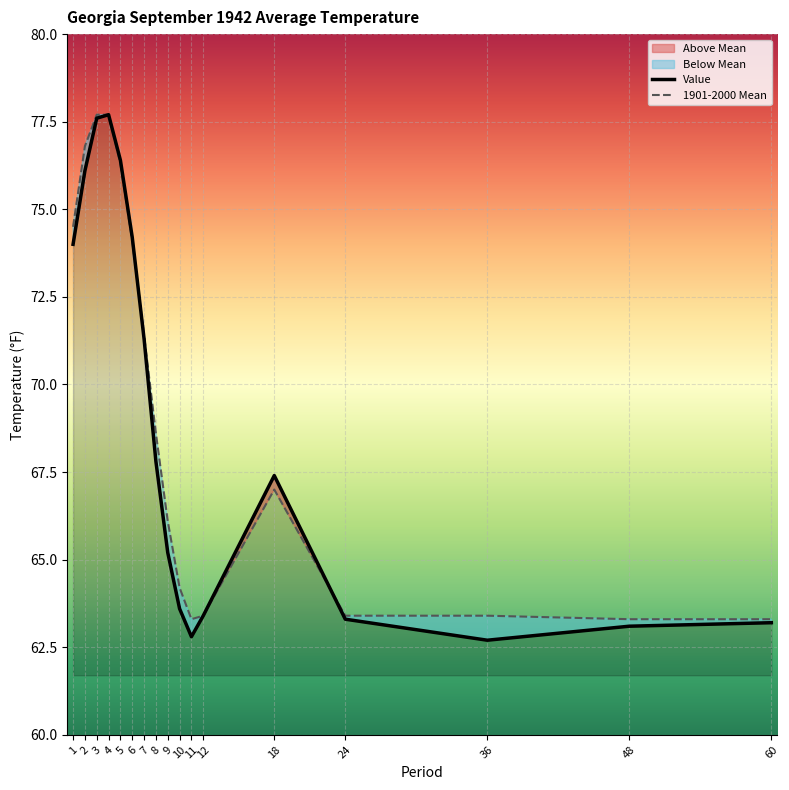

True or false: Value and 1901-2000 Mean intersect in this chart.

True